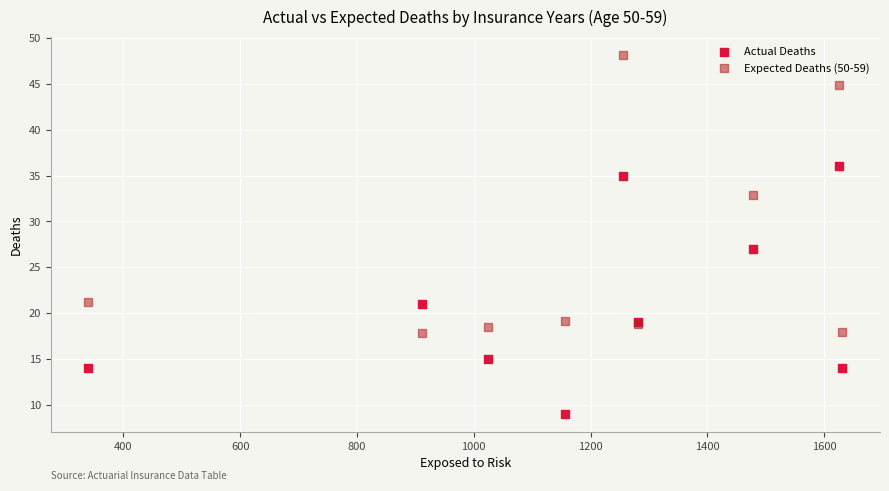

Which series contains the highest Y value?

Expected Deaths (50-59)